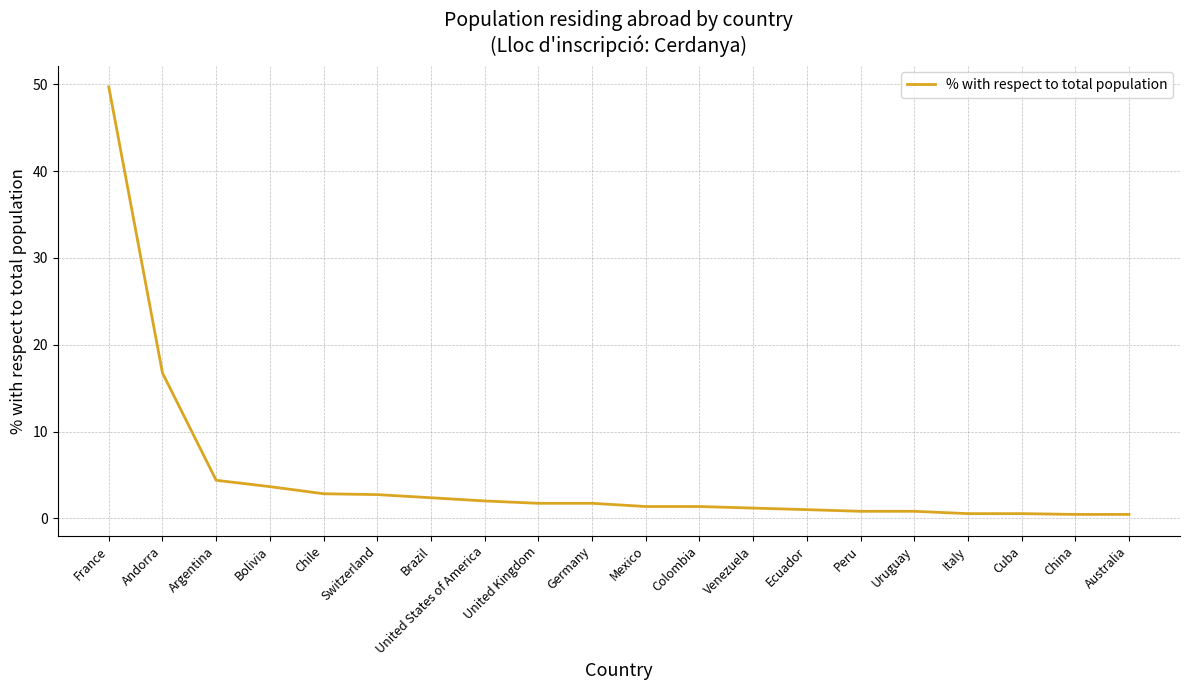

Which has a higher value, United Kingdom or Bolivia?

Bolivia